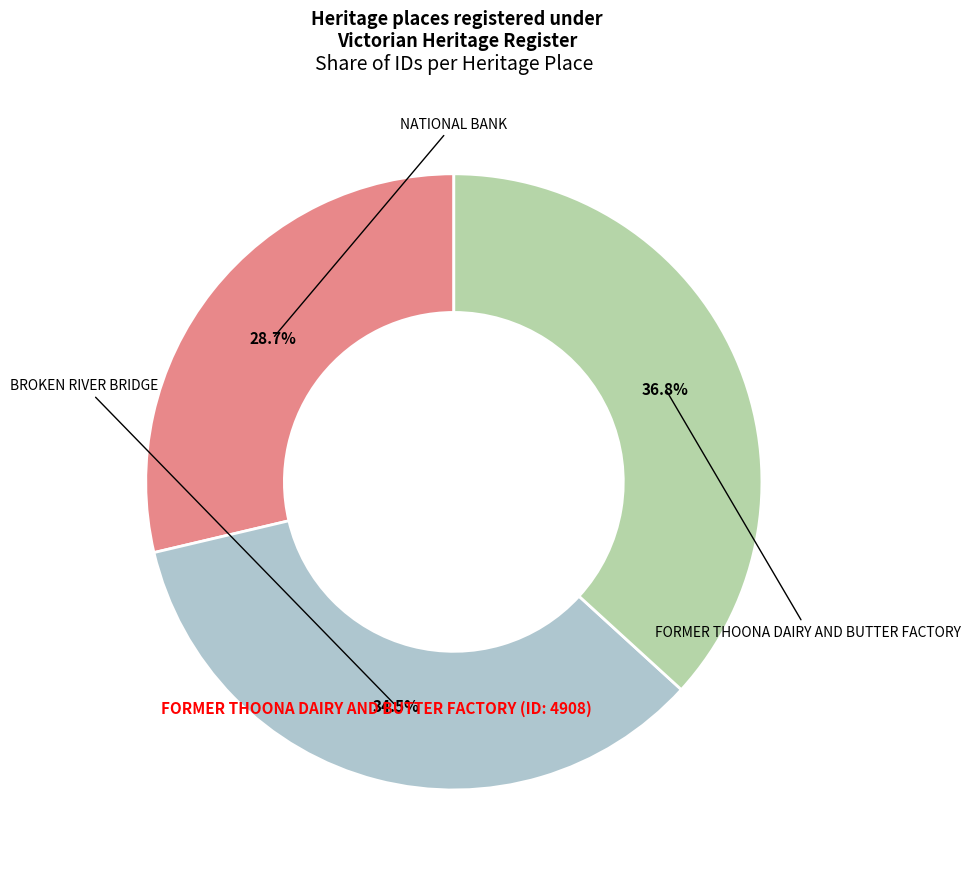

Is there a majority slice in this chart?

No